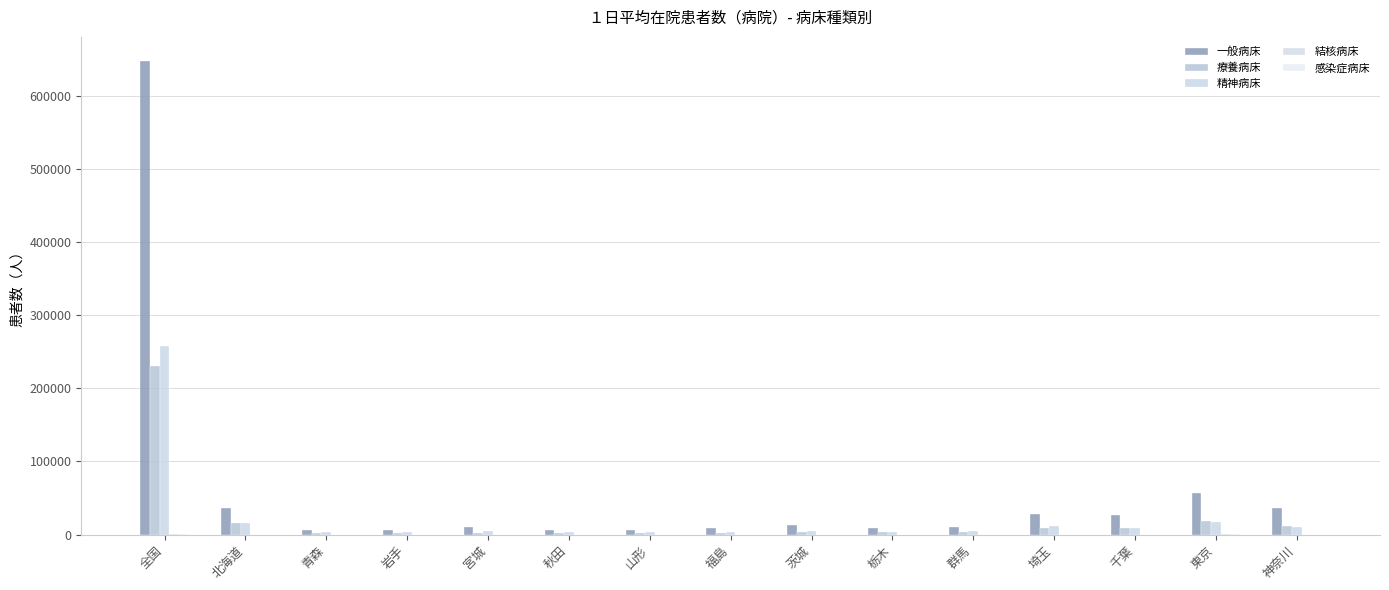

Rank the categories by 結核病床 value from highest to lowest.

全国, 東京, 神奈川, 埼玉, 群馬, 北海道, 千葉, 岩手, 茨城, 秋田, 青森, 福島, 宮城, 山形, 栃木